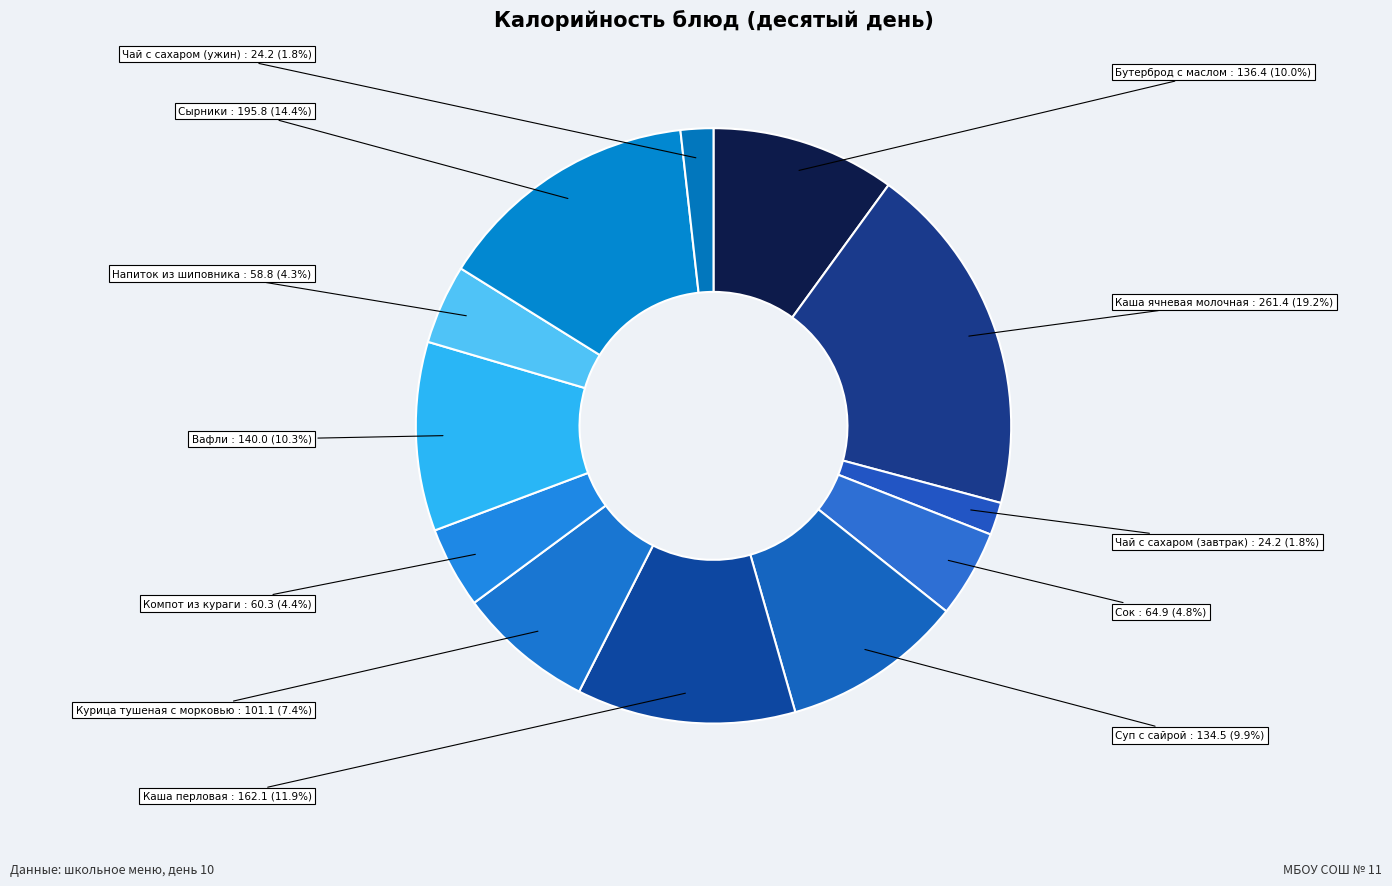

To the nearest percent, what is the difference between the Бутерброд с маслом and Напиток из шиповника slice percentages?

6%